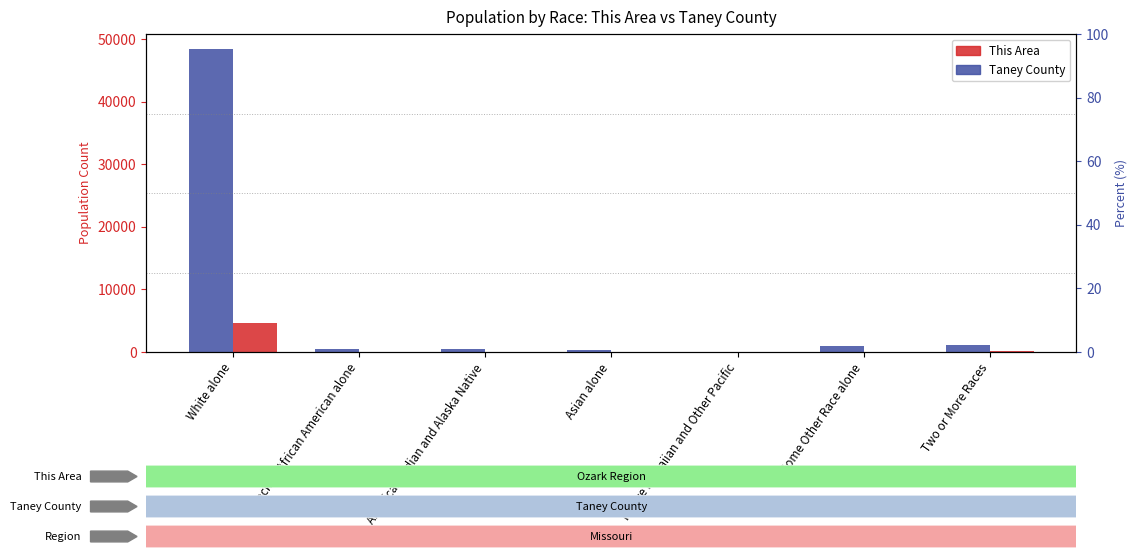

Reading left to right, what are all the values shown in this chart?

Taney County: White alone=48375	Black or African American alone=449	American Indian and Alaska Native=410	Asian alone=337	Native Hawaiian and Other Pacific=46	Some Other Race alone=929	Two or More Races=1129
This Area: White alone=4632	Black or African American alone=49	American Indian and Alaska Native=29	Asian alone=25	Native Hawaiian and Other Pacific=0	Some Other Race alone=64	Two or More Races=100